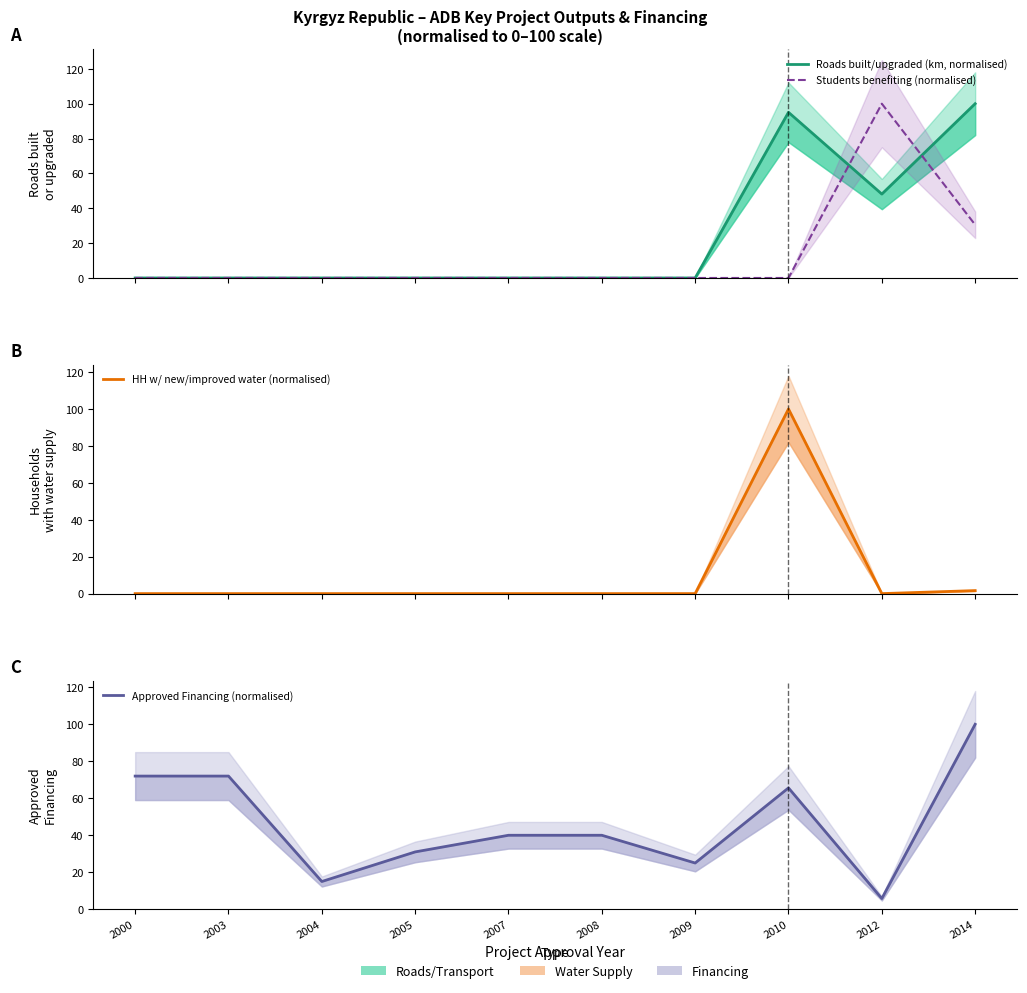

Reading left to right, list all the values displayed in this chart.

Roads built/upgraded (km, normalised): 0.0	0.0	0.0	0.0	0.0	0.0	0.0	95.1	48.1	100.0
Students benefiting (normalised): 0.0	0.0	0.0	0.0	0.0	0.0	0.0	0.0	100.0	30.5
HH w/ new/improved water (normalised): 0.0	0.0	0.0	0.0	0.0	0.0	0.0	100.0	0.0	1.6
Approved Financing (normalised): 72.0	72.0	15.0	31.0	40.0	40.0	25.0	65.6	5.8	100.0